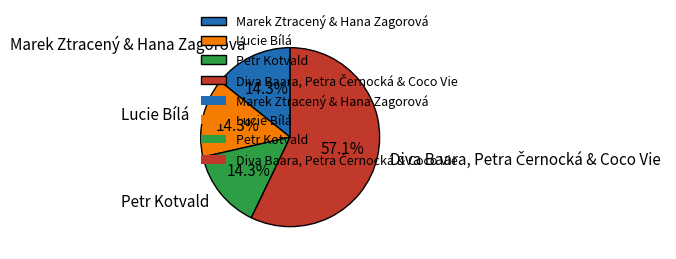

What is the ratio of the value at Marek Ztracený & Hana Zagorová to the value at Petr Kotvald?

1.0